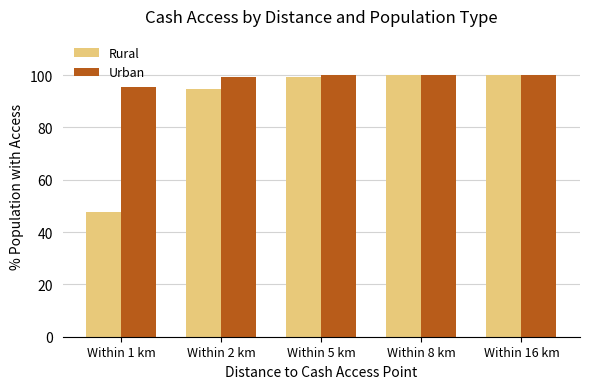

What is the minimum value for Urban?

95.3